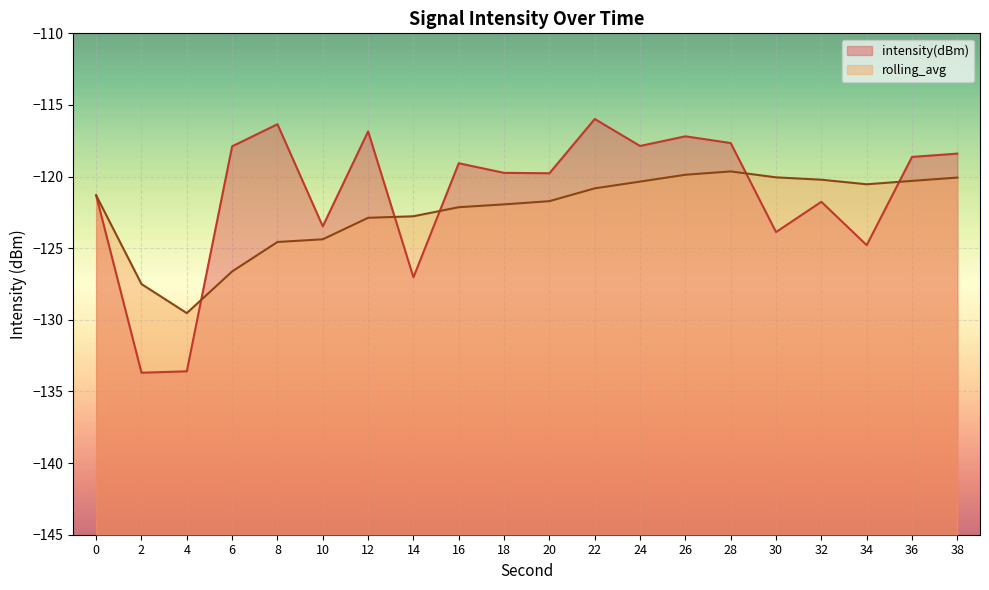

True or false: rolling_avg and intensity(dBm) cross at least once.

True